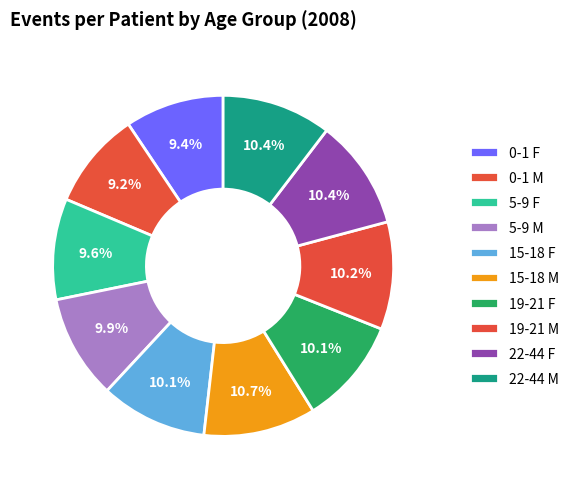

Is it true that 15-18 F is 17% of the pie?

False